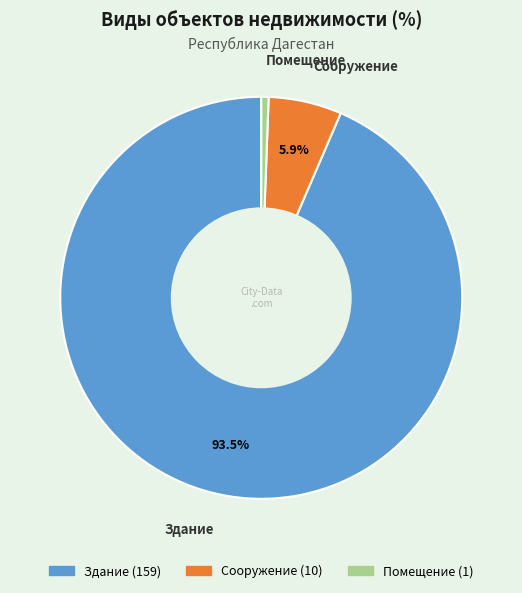

The Сооружение slice represents 11% of the pie. True or false?

False